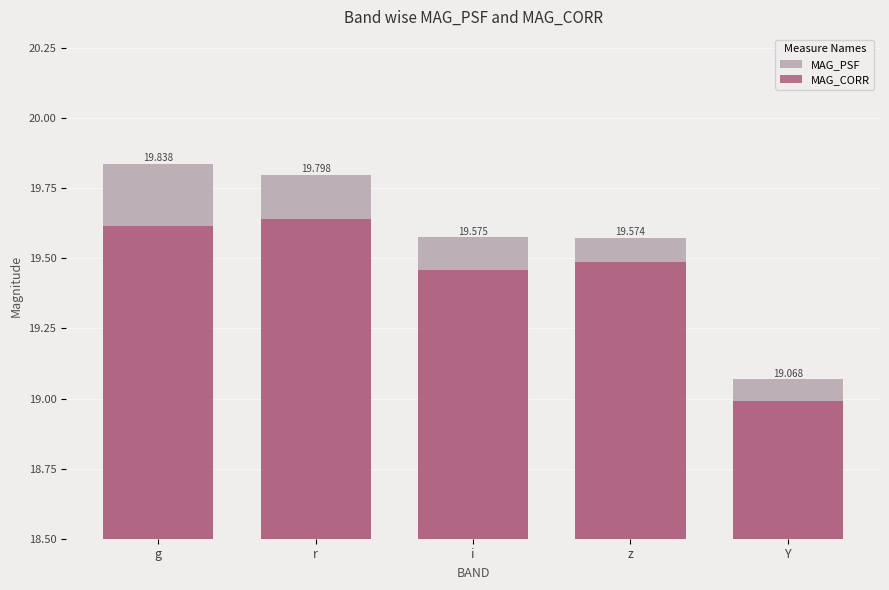

At which label is MAG_CORR closest to 19?

Y